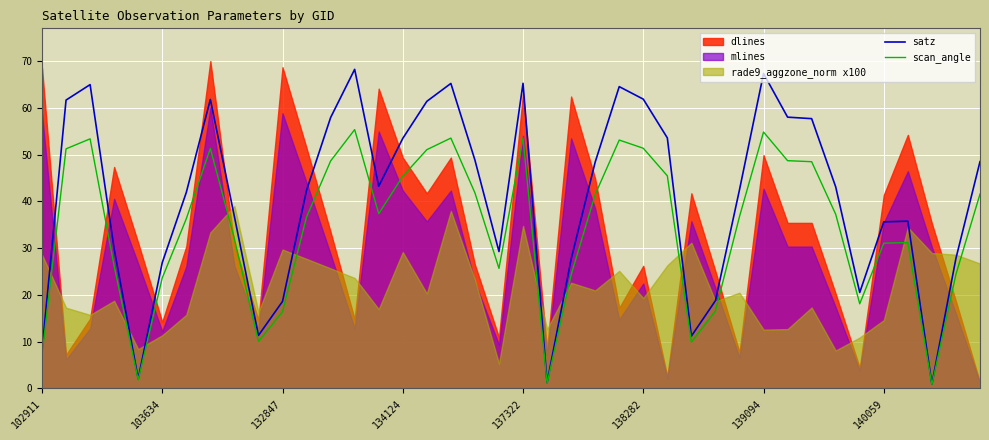

True or false: scan_angle and satz cross at least once.

False